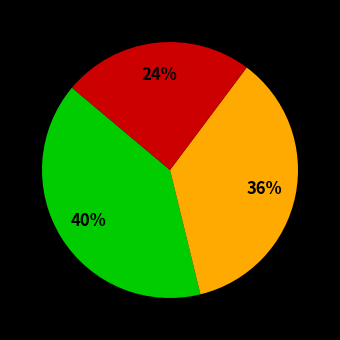

To the nearest percent, what is the average slice percentage?

33%